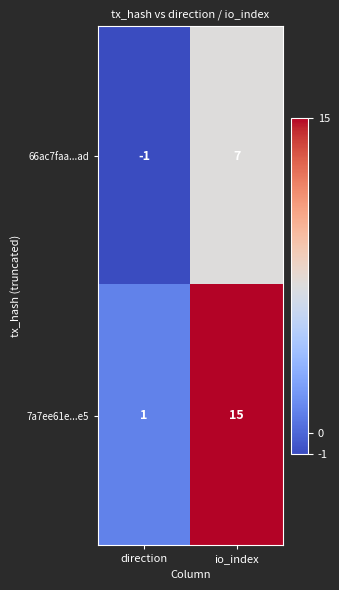

Reading left to right, extract all data points from this chart.

66ac7faa...ad: direction=-1	io_index=7
7a7ee61e...e5: direction=1	io_index=15